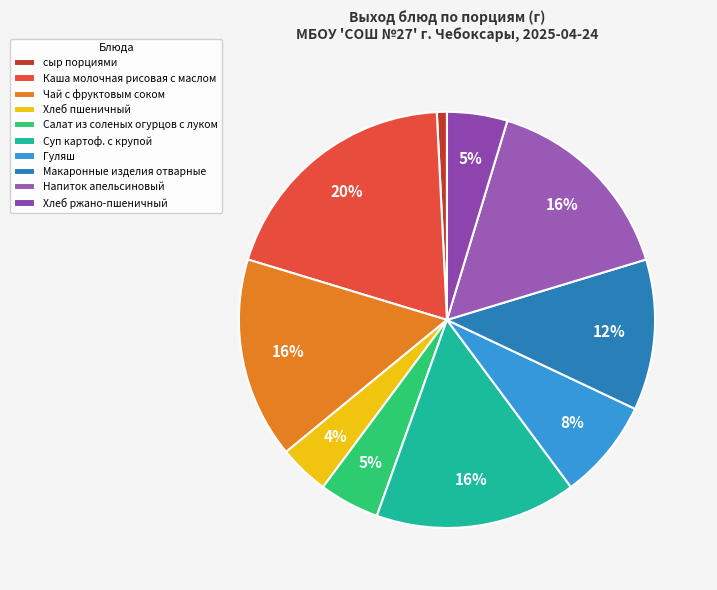

Rank the categories by value from lowest to highest.

сыр порциями, Хлеб пшеничный, Салат из соленых огурцов с луком, Хлеб ржано-пшеничный, Гуляш, Макаронные изделия отварные, Чай с фруктовым соком, Суп картоф. с крупой, Напиток апельсиновый, Каша молочная рисовая с маслом